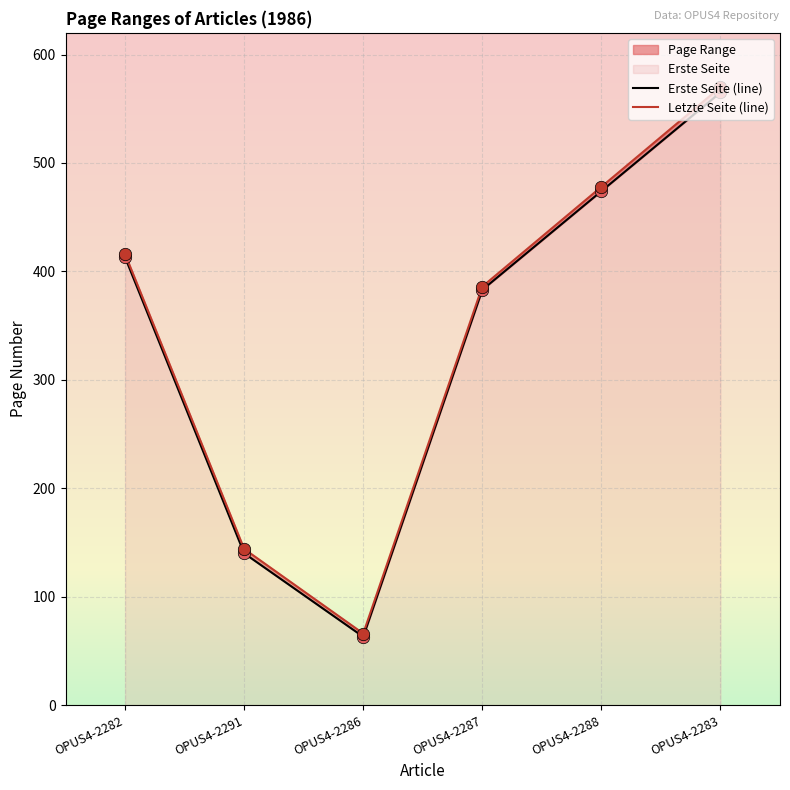

Which series reaches the maximum Y coordinate?

Letzte Seite (line)